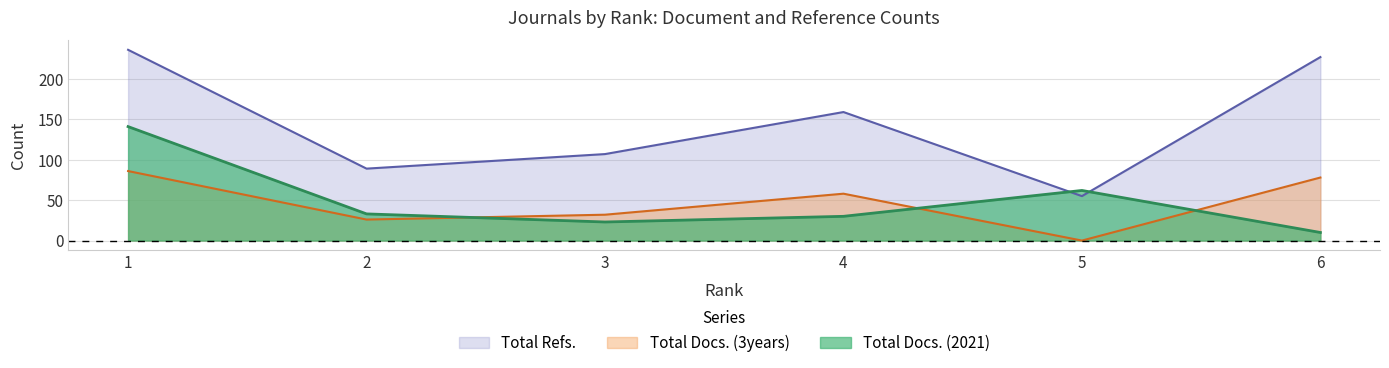

What is the difference between the second highest and second lowest values in the Total Refs. series?

138